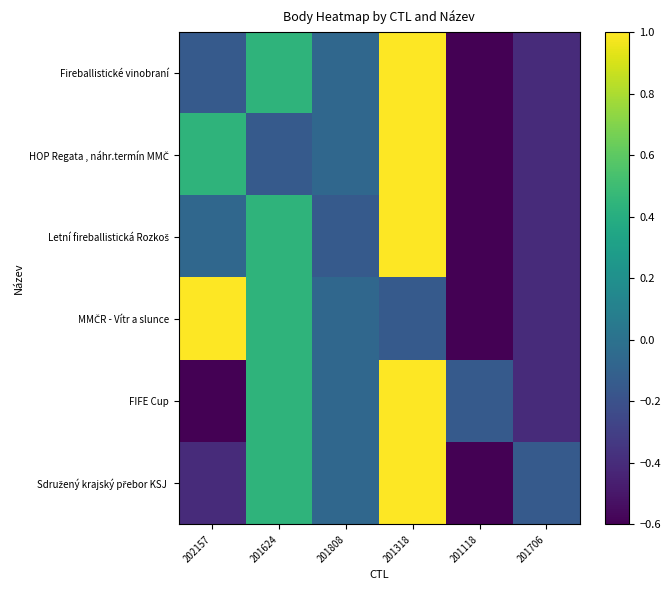

Which series has the largest range (max minus min)?

Fireballistické vinobraní